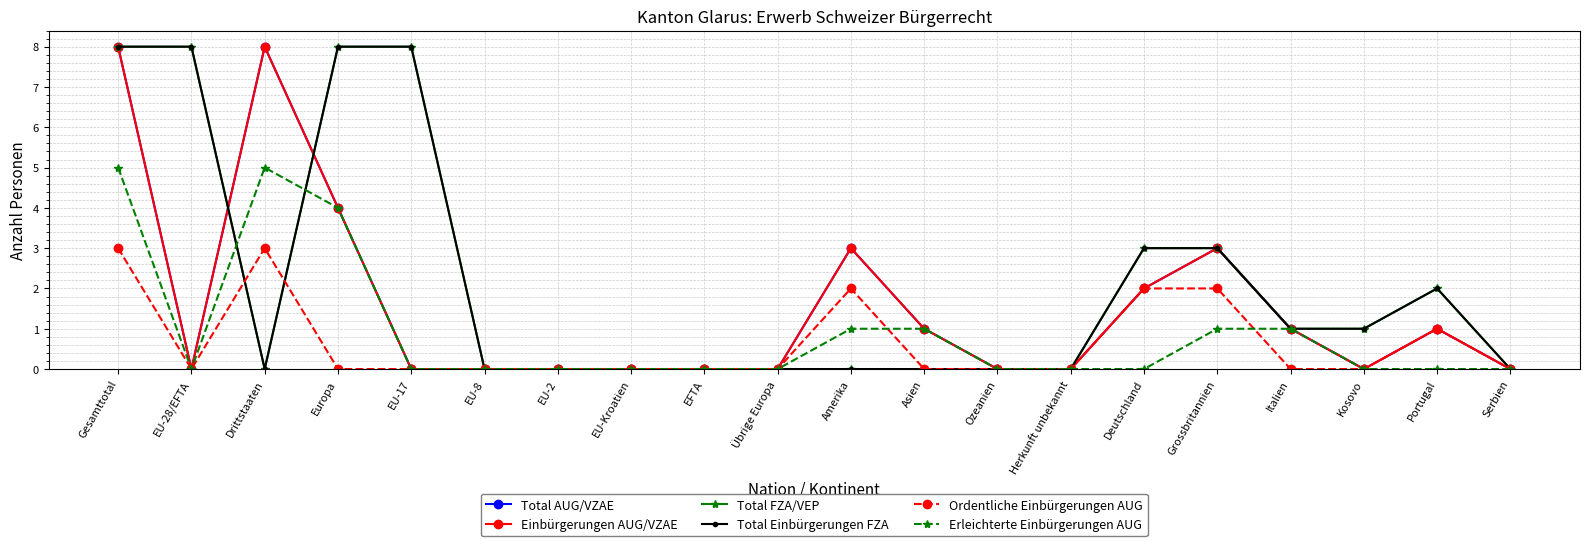

Does the chart have visible grid lines?

Yes